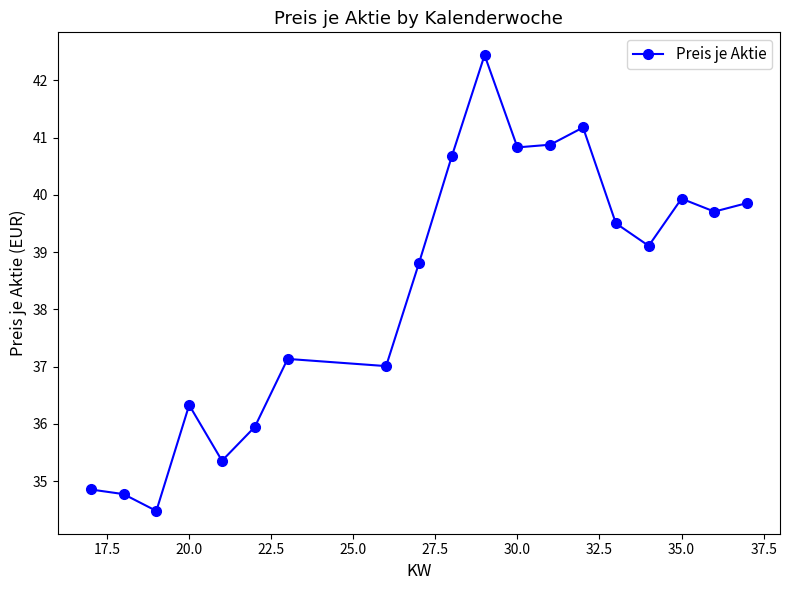

Reading right to left, list all the values displayed in this chart.

39.9	39.7	39.9	39.1	39.5	41.2	40.9	40.8	42.4	40.7	38.8	37.0	37.1	35.9	35.4	36.3	34.5	34.8	34.9